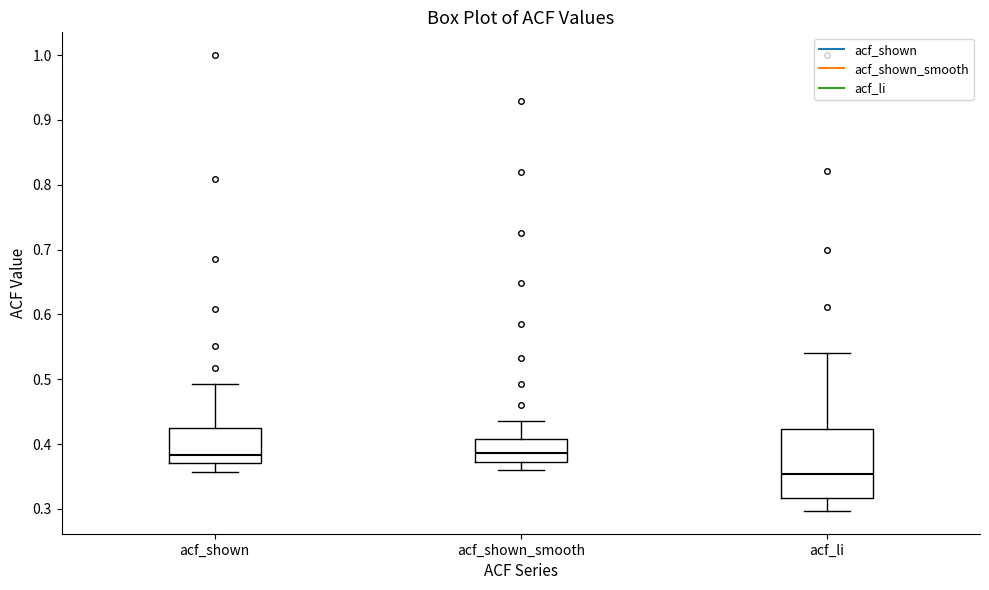

Reading left to right, transcribe this box plot: for each box, give where its median line is, the range the box spans, and where its two whiskers end, as read against the y-axis. The values are not printed on the chart, so give them approximately, as read against the axis.

acf_shown: median 0.38, box 0.37 to 0.42, whiskers 0.36 to 0.49
acf_shown_smooth: median 0.39, box 0.37 to 0.41, whiskers 0.36 to 0.44
acf_li: median 0.35, box 0.32 to 0.42, whiskers 0.30 to 0.54